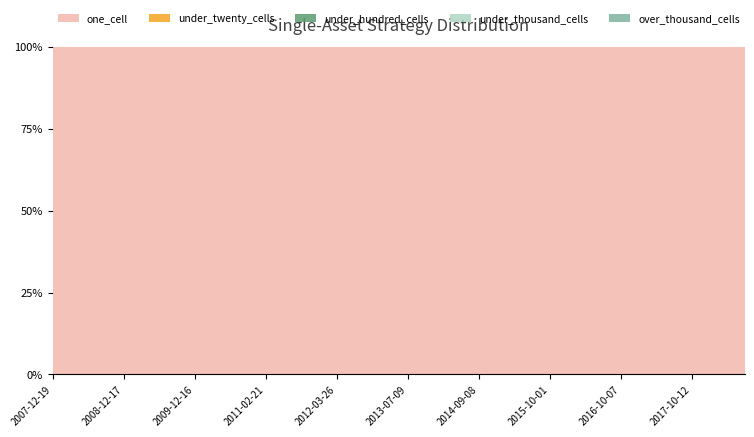

Reading left to right, what are all the values shown in this chart?

one_cell: 1081	1081	1106	1107	1107	1107	1107	1107	1107	1107	1107	3999	4002	4003	3986	1579	1600	1600	1597	1597	1629	1709	1709	1709	1716	1717	1745	1745	1745	1750	1751	1752	539	1443	1469	5792	5792	3123	3128	3128
under_twenty_cells: 0	0	0	0	0	0	0	0	0	0	0	0	0	0	0	0	0	0	0	0	0	0	0	0	0	0	0	0	0	0	0	0	0	0	0	0	0	0	0	0
under_hundred_cells: 0	0	0	0	0	0	0	0	0	0	0	0	0	0	0	0	0	0	0	0	0	0	0	0	0	0	0	0	0	0	0	0	0	0	0	0	0	0	0	0
under_thousand_cells: 0	0	0	0	0	0	0	0	0	0	0	0	0	0	0	0	0	0	0	0	0	0	0	0	0	0	0	0	0	0	0	0	0	0	0	0	0	0	0	0
over_thousand_cells: 0	0	0	0	0	0	0	0	0	0	0	0	0	0	0	0	0	0	0	0	0	0	0	0	0	0	0	0	0	0	0	0	0	0	0	0	0	0	0	0